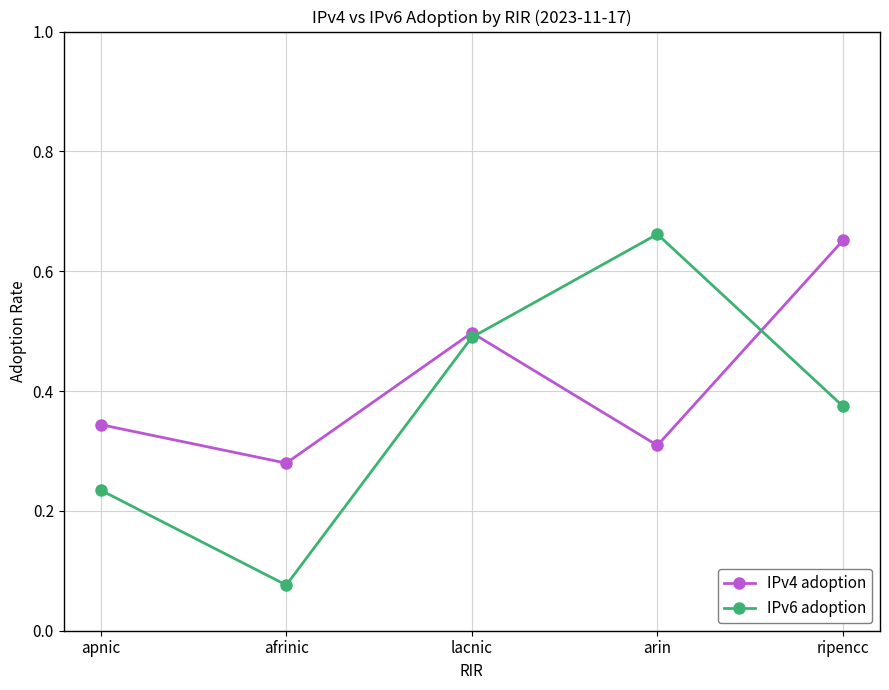

Rank the series at afrinic from lowest to highest value.

IPv6 adoption, IPv4 adoption